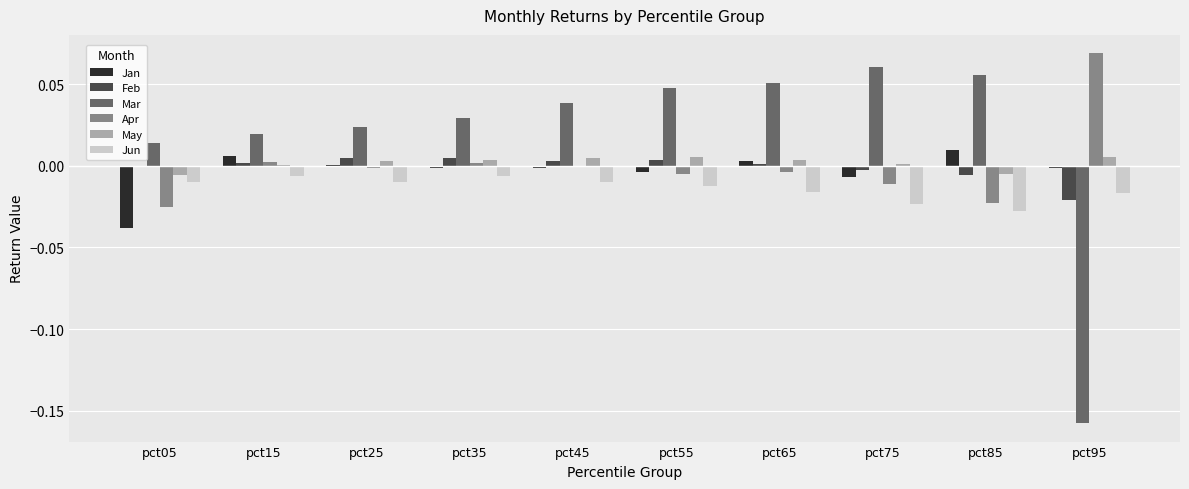

Which series has the largest total across all categories?

Mar